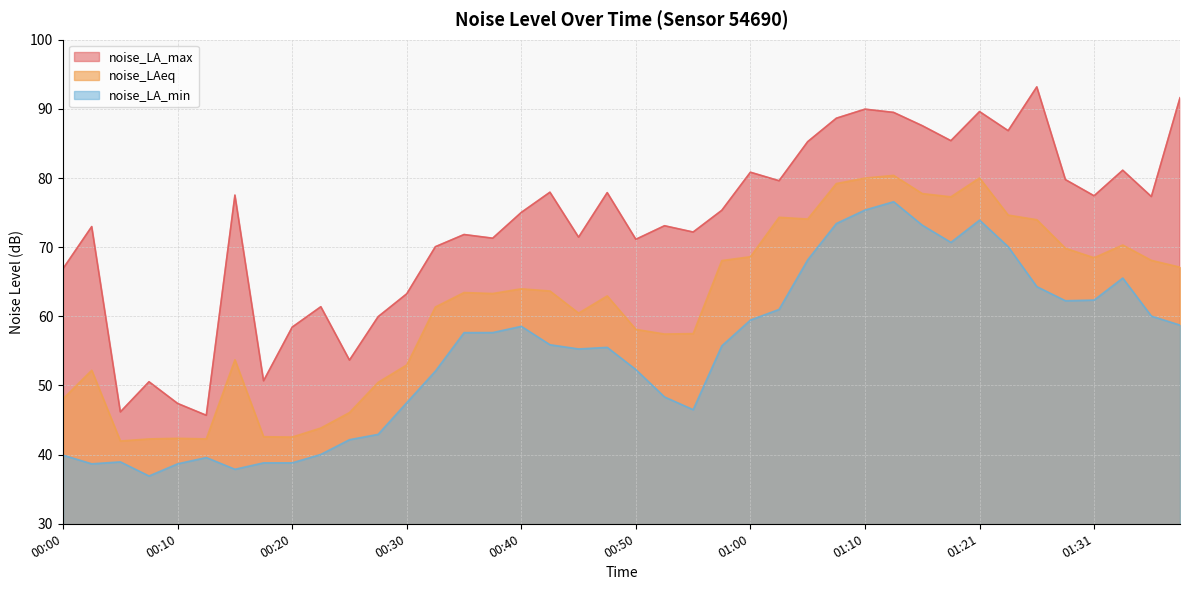

At which category does noise_LAeq reach its first local valley?

00:05